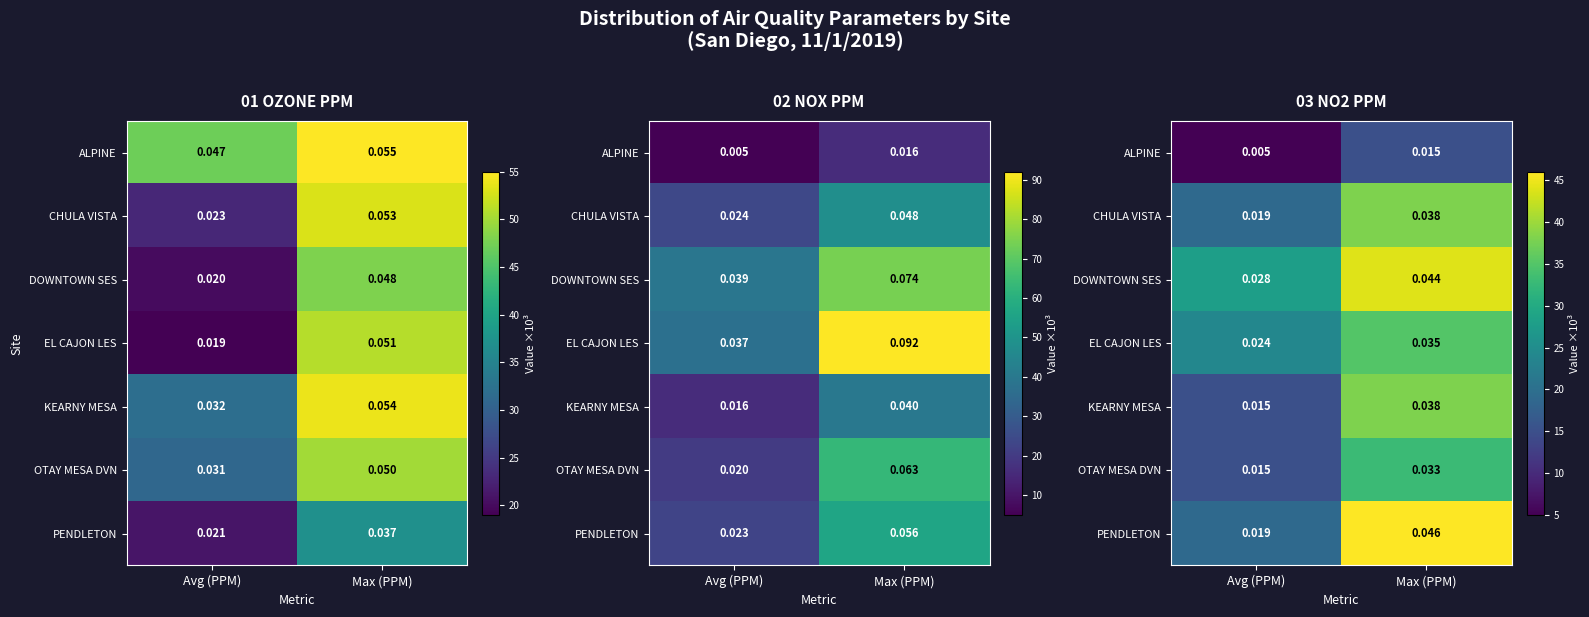

What value does the EL CAJON LES series have at Avg (PPM), to the nearest 5?

25